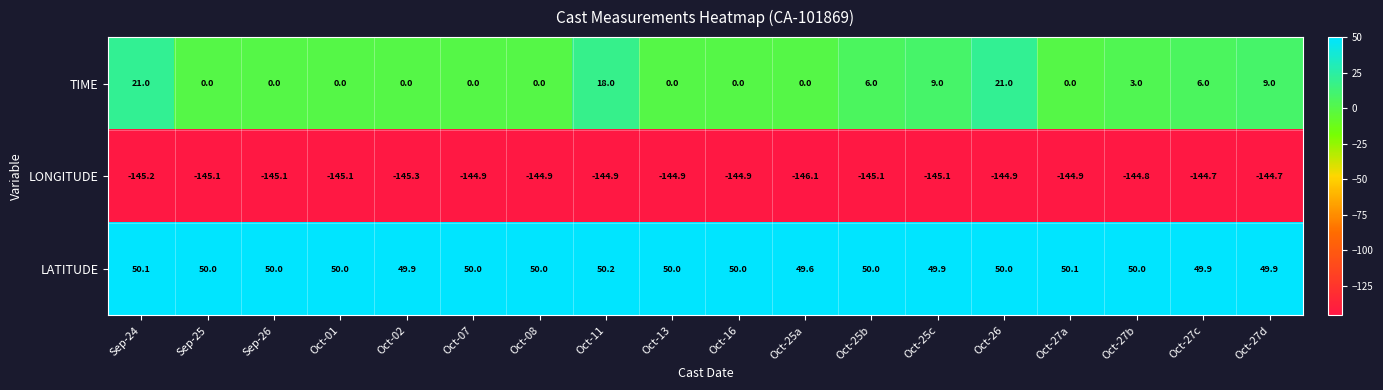

What is the difference between the highest and lowest values at Oct-08?

194.9